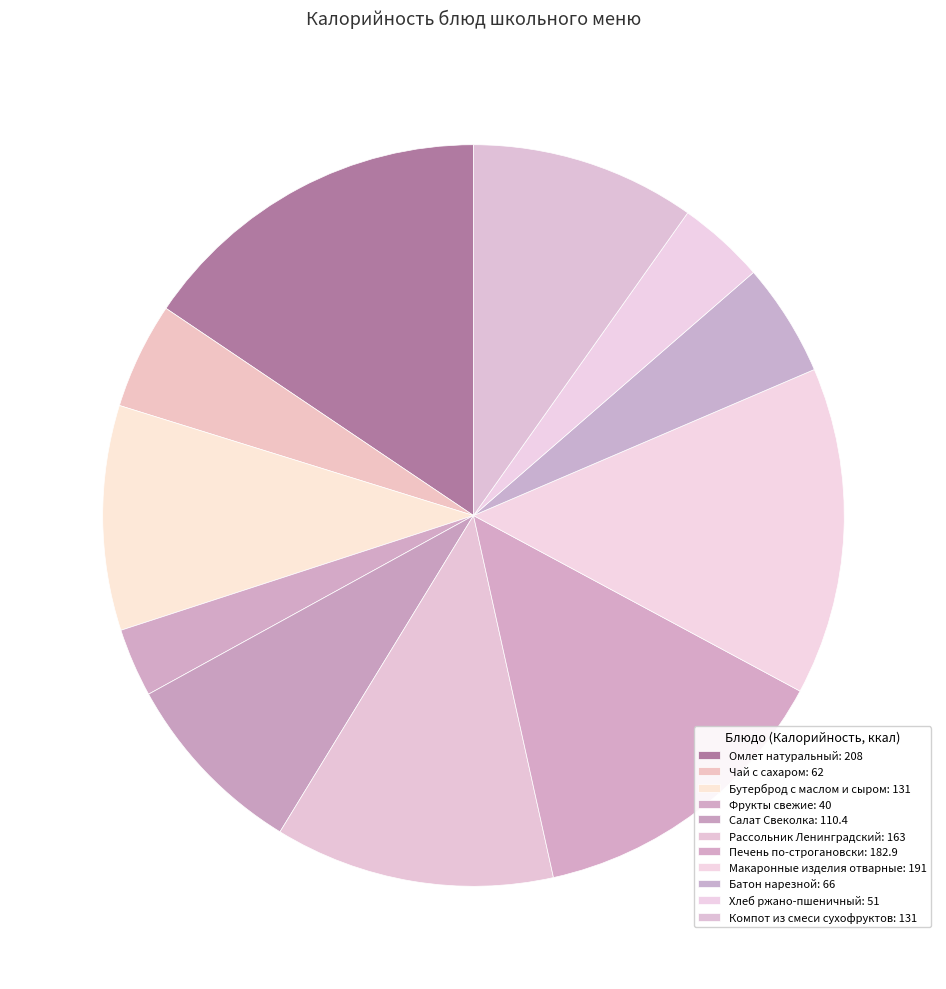

To the nearest percent, what is the average slice percentage?

9%